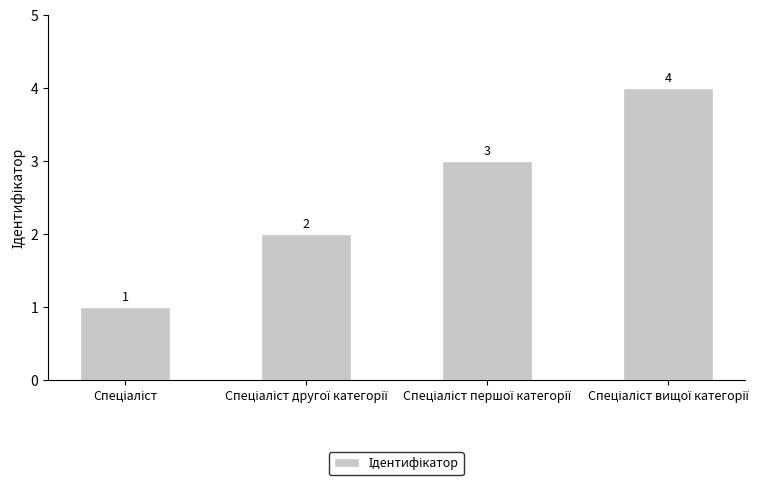

What is the value of the 4th bar from the left?

4